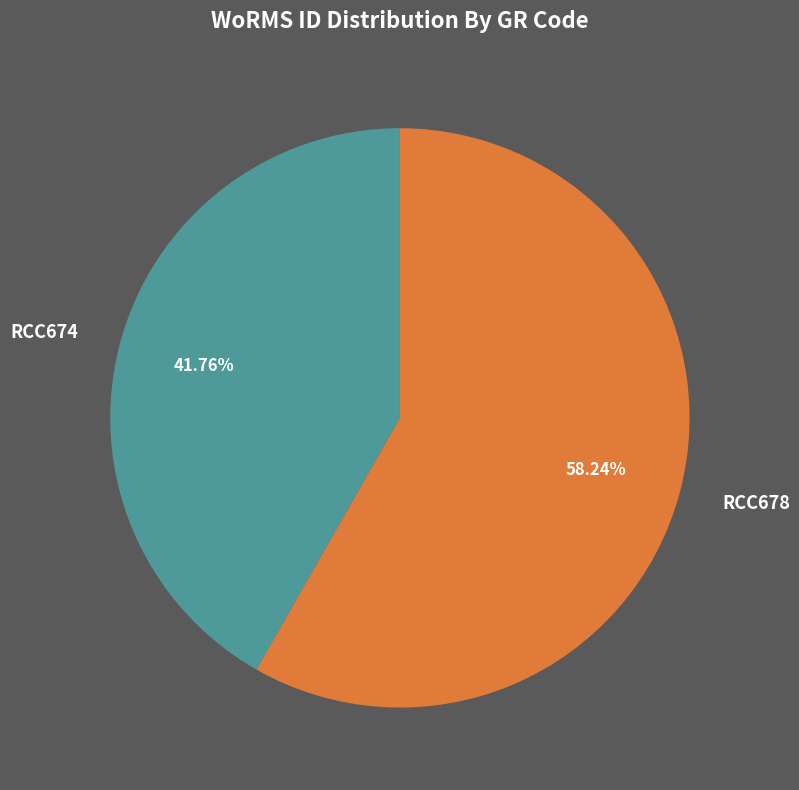

Which slice is the smallest?

RCC674